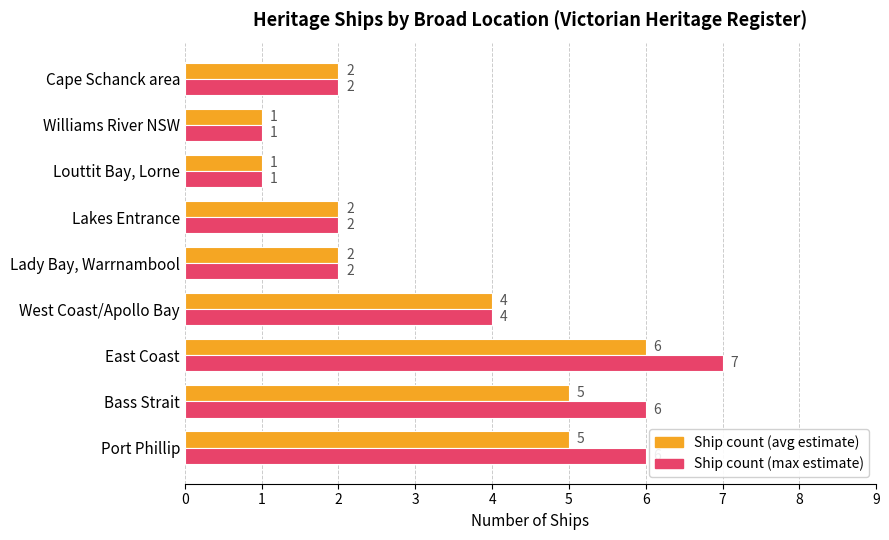

What is the greatest value displayed?

7